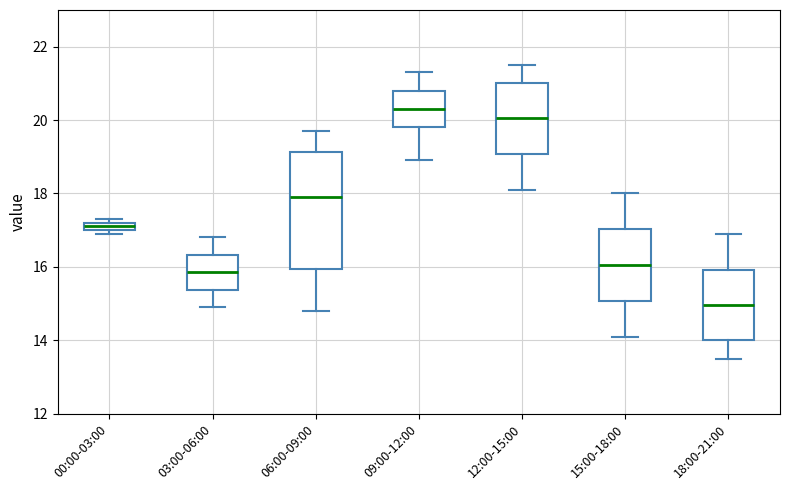

Which box is the tallest, from its lower edge to its upper edge?

06:00-09:00